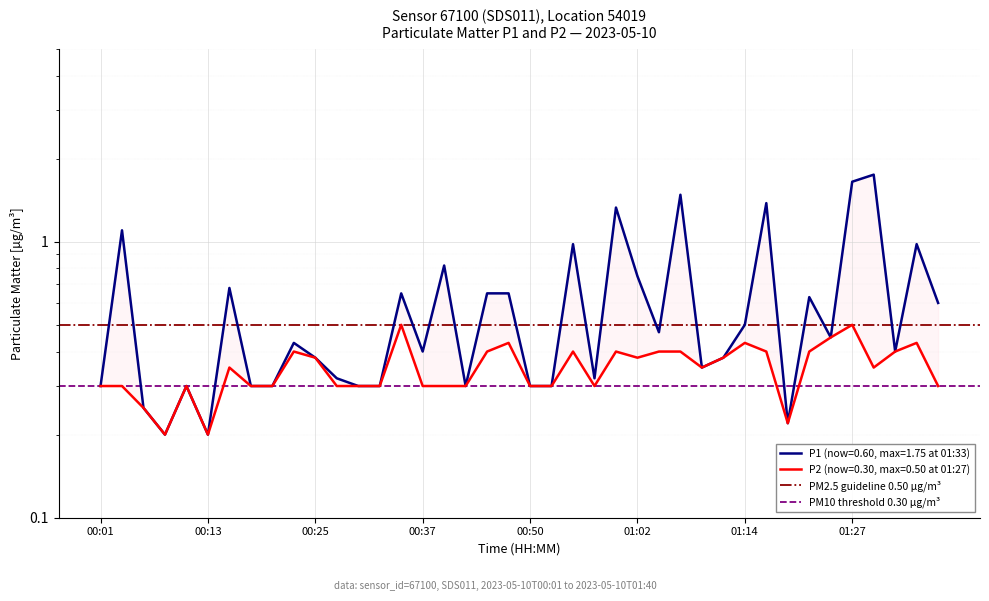

What is the value of the PM10 threshold 0.30 µg/m³ point at the 2nd from the left?

0.3